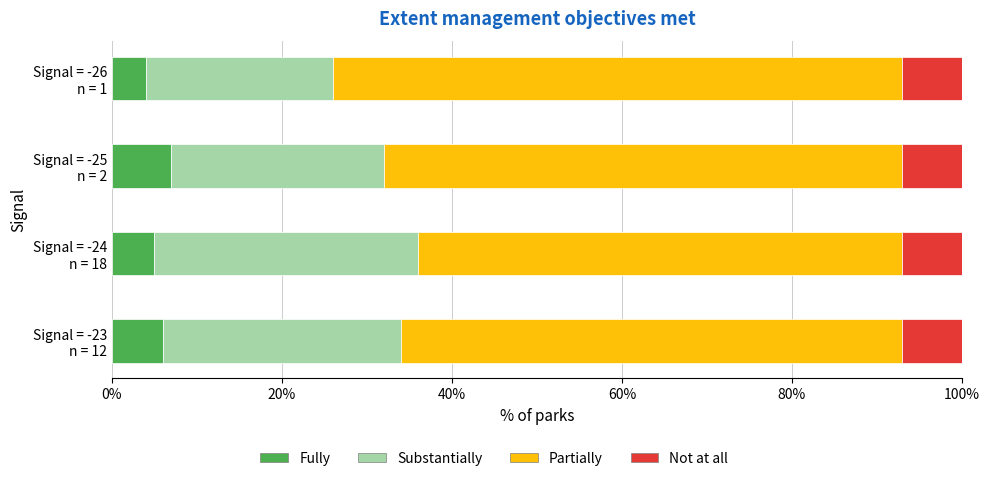

Which series has the largest total across all categories?

Partially